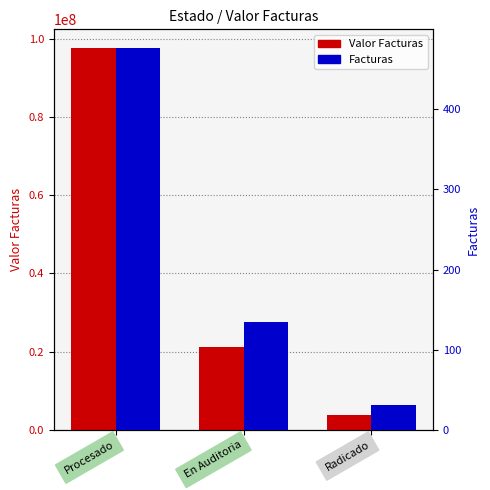

Which series has the largest total across all categories?

Valor Facturas